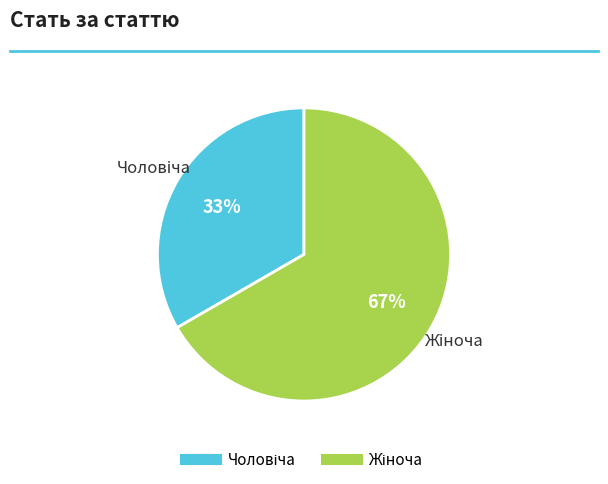

Is there a majority slice in this chart?

Yes